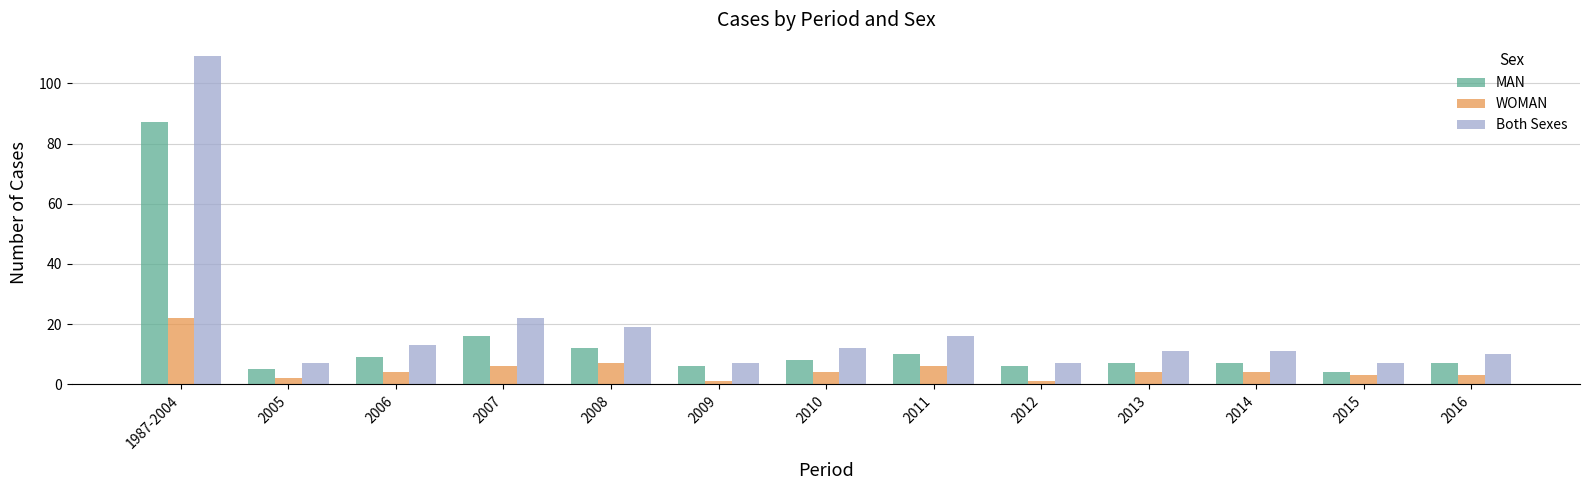

Reading right to left, what are all the values shown in this chart?

MAN: 7	4	7	7	6	10	8	6	12	16	9	5	87
WOMAN: 3	3	4	4	1	6	4	1	7	6	4	2	22
Both Sexes: 10	7	11	11	7	16	12	7	19	22	13	7	109